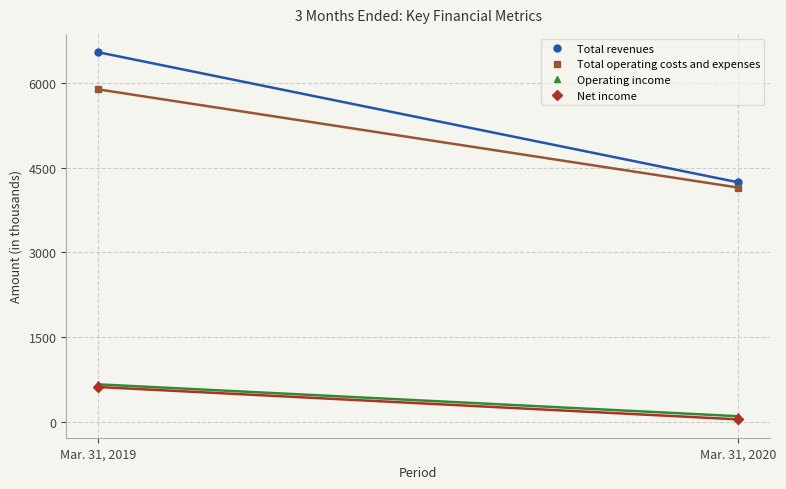

Rank the series by their maximum value, from highest to lowest.

Total revenues, Total operating costs and expenses, Operating income, Net income